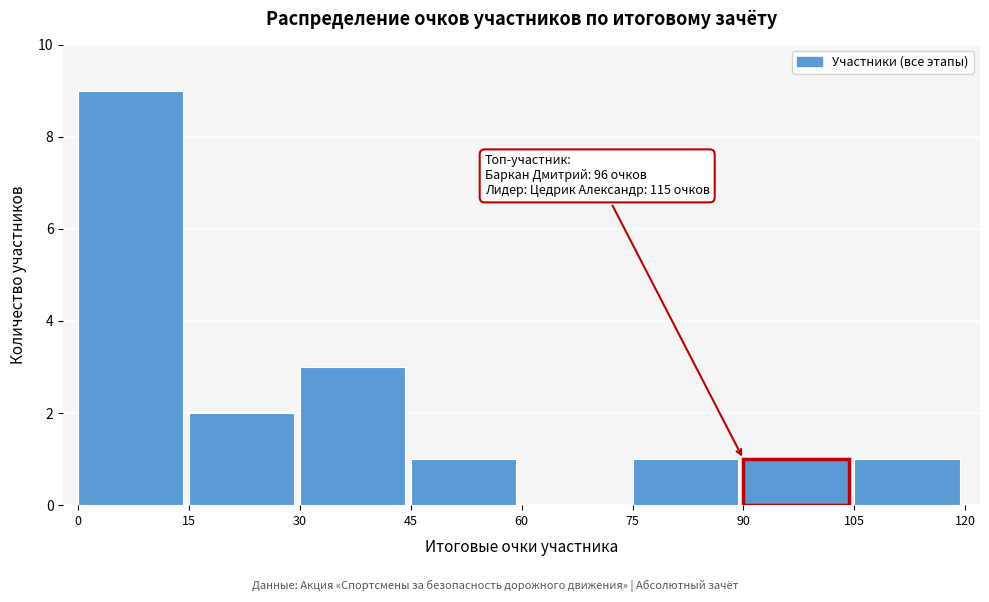

Over which range of the x-axis is the bar tallest?

0 to 15